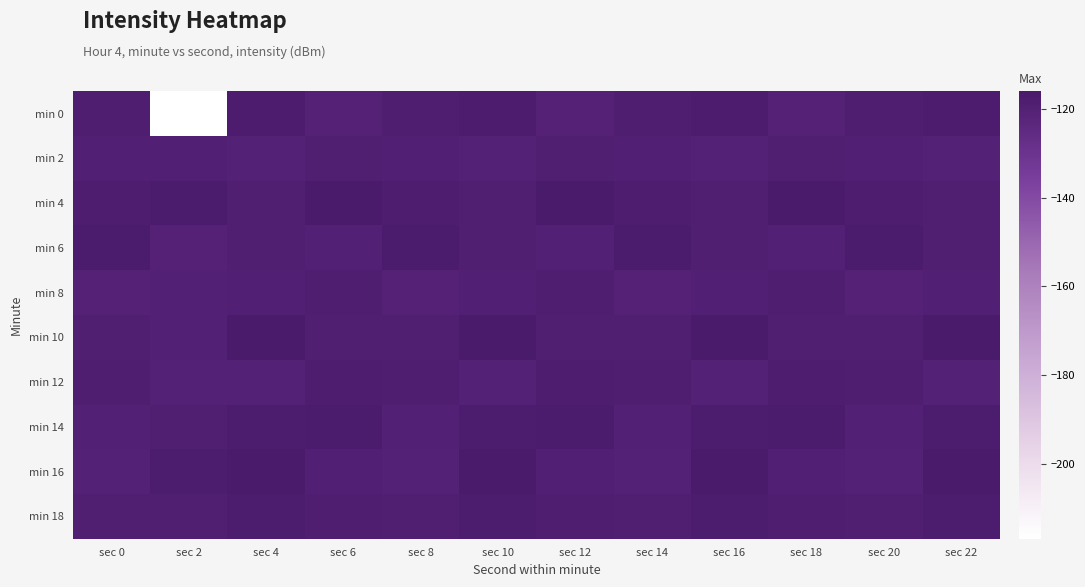

Reading right to left, transcribe all the data shown in this chart.

min 0: sec 22=-117.7	sec 20=-118.6	sec 18=-120.4	sec 16=-117.7	sec 14=-118.6	sec 12=-120.4	sec 10=-117.7	sec 8=-118.6	sec 6=-120.4	sec 4=-117.7	sec 2=-216.8	sec 0=-118.6
min 2: sec 22=-120.2	sec 20=-119.5	sec 18=-119.1	sec 16=-120.2	sec 14=-119.5	sec 12=-119.1	sec 10=-120.2	sec 8=-119.5	sec 6=-119.1	sec 4=-120.2	sec 2=-119.3	sec 0=-119.5
min 4: sec 22=-118.9	sec 20=-118.3	sec 18=-116.1	sec 16=-118.9	sec 14=-118.3	sec 12=-116.1	sec 10=-118.9	sec 8=-118.3	sec 6=-116.1	sec 4=-118.9	sec 2=-117.1	sec 0=-118.3
min 6: sec 22=-119.2	sec 20=-117.1	sec 18=-119.9	sec 16=-119.2	sec 14=-117.1	sec 12=-119.9	sec 10=-119.2	sec 8=-117.1	sec 6=-119.9	sec 4=-119.2	sec 2=-120.5	sec 0=-117.1
min 8: sec 22=-119.3	sec 20=-120.4	sec 18=-118.8	sec 16=-119.3	sec 14=-120.4	sec 12=-118.8	sec 10=-119.3	sec 8=-120.4	sec 6=-118.8	sec 4=-119.3	sec 2=-120.0	sec 0=-120.4
min 10: sec 22=-116.2	sec 20=-119.1	sec 18=-119.2	sec 16=-116.2	sec 14=-119.1	sec 12=-119.2	sec 10=-116.2	sec 8=-119.1	sec 6=-119.2	sec 4=-116.2	sec 2=-119.8	sec 0=-119.1
min 12: sec 22=-120.0	sec 20=-118.7	sec 18=-118.2	sec 16=-120.0	sec 14=-118.7	sec 12=-118.2	sec 10=-120.0	sec 8=-118.7	sec 6=-118.2	sec 4=-120.0	sec 2=-120.0	sec 0=-118.7
min 14: sec 22=-117.4	sec 20=-119.8	sec 18=-116.9	sec 16=-117.4	sec 14=-119.8	sec 12=-116.9	sec 10=-117.4	sec 8=-119.8	sec 6=-116.9	sec 4=-117.4	sec 2=-119.2	sec 0=-119.8
min 16: sec 22=-116.3	sec 20=-120.3	sec 18=-119.4	sec 16=-116.3	sec 14=-120.3	sec 12=-119.4	sec 10=-116.3	sec 8=-120.3	sec 6=-119.4	sec 4=-116.3	sec 2=-117.4	sec 0=-120.3
min 18: sec 22=-117.3	sec 20=-119.1	sec 18=-118.6	sec 16=-117.3	sec 14=-119.1	sec 12=-118.6	sec 10=-117.3	sec 8=-119.1	sec 6=-118.6	sec 4=-117.3	sec 2=-119.1	sec 0=-119.1